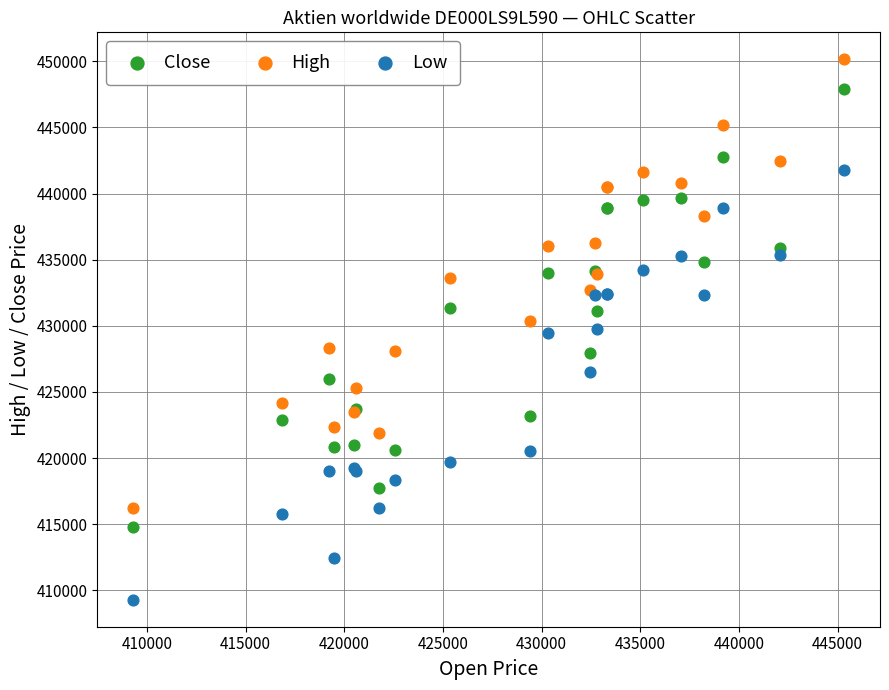

Which series reaches the maximum Y coordinate?

High